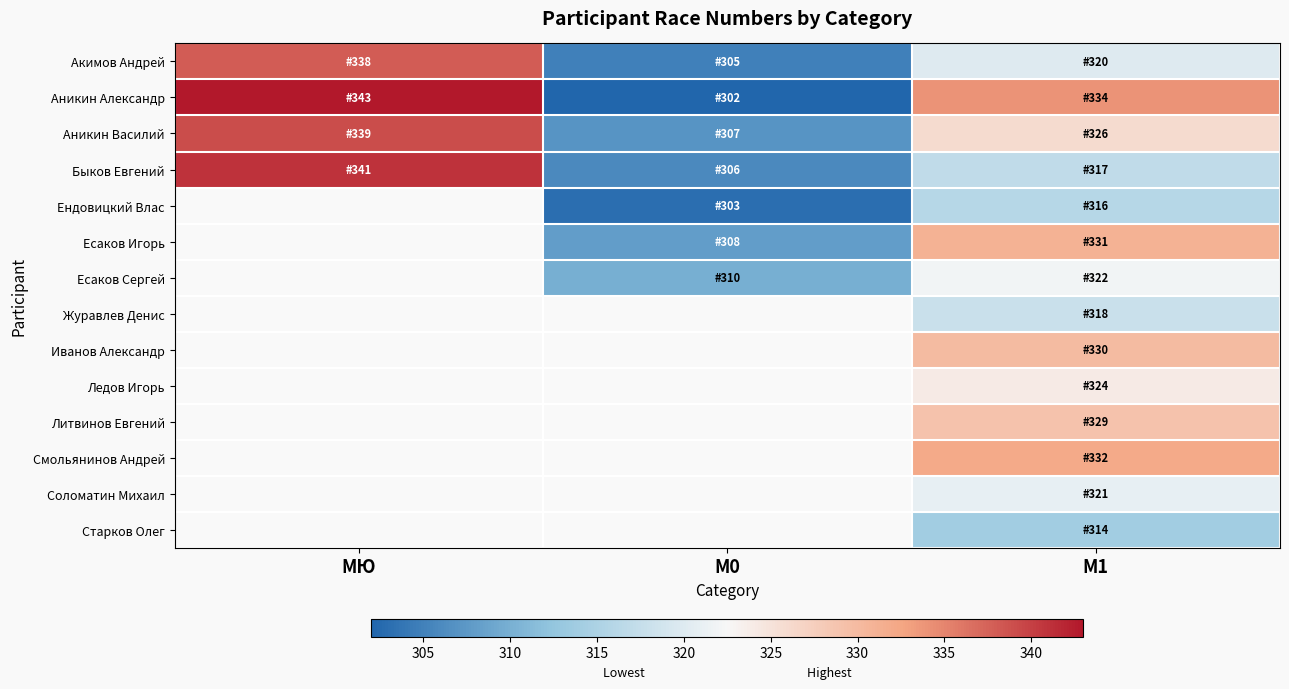

The Ледов Игорь series shows 500.5 at М1. True or false?

False